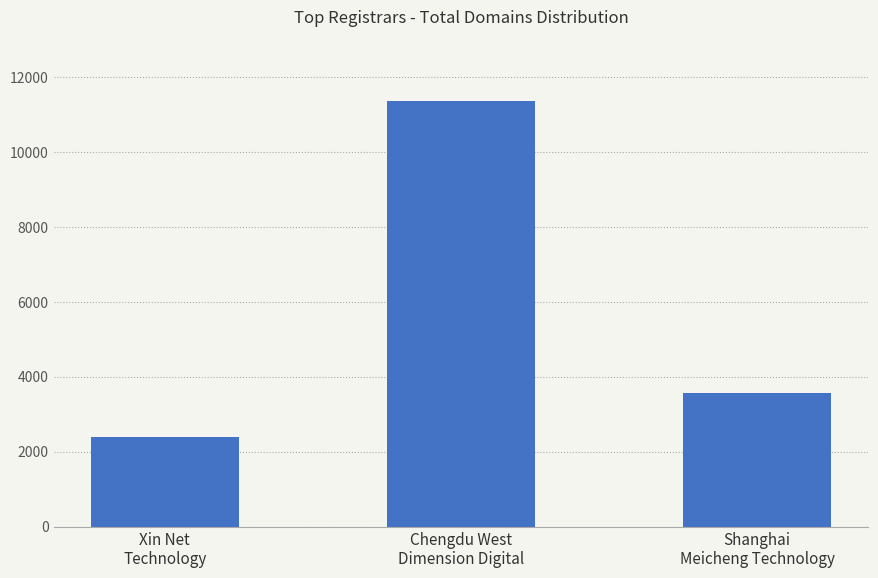

Between Xin Net
Technology and Shanghai
Meicheng Technology, which is larger?

Shanghai
Meicheng Technology